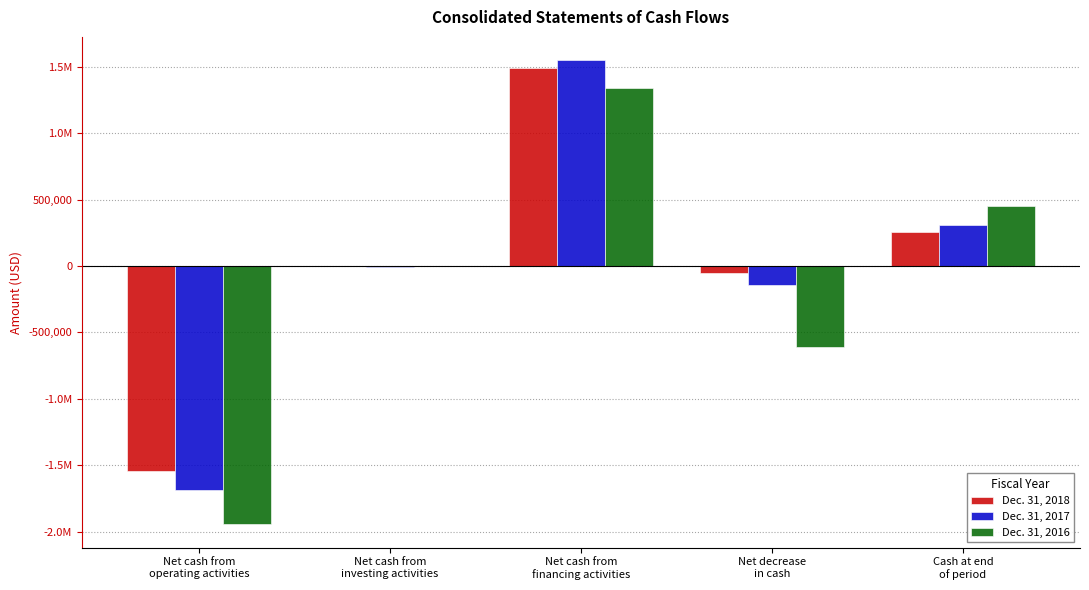

What are all the series names shown in the legend?

Dec. 31, 2018, Dec. 31, 2017, Dec. 31, 2016